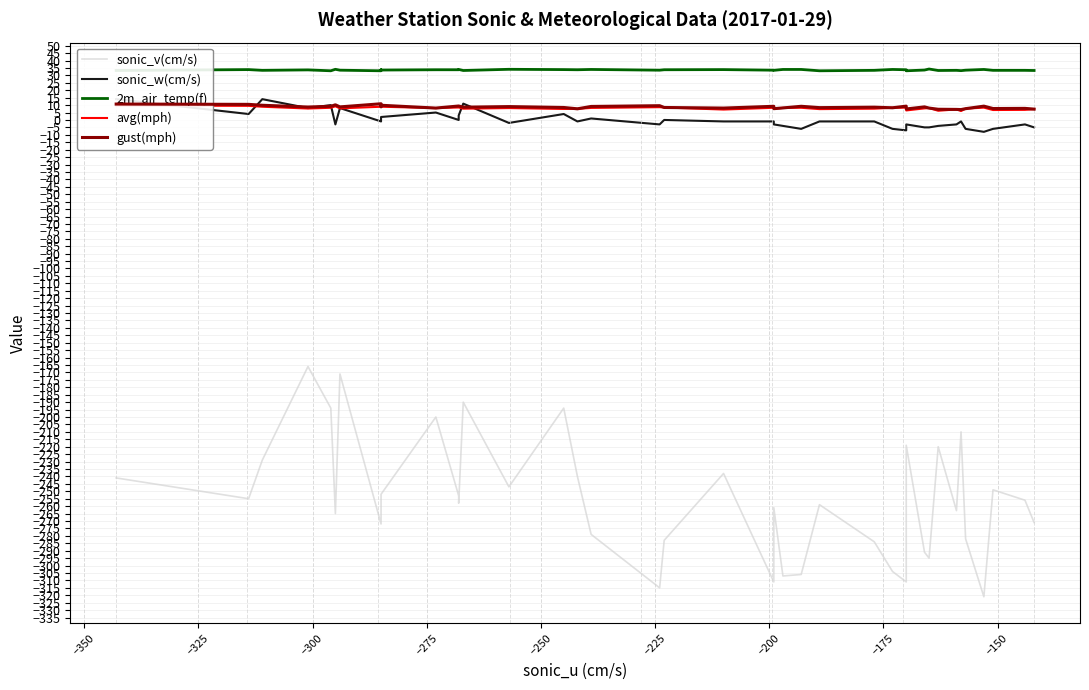

Does the chart display data point markers on the line(s)?

No